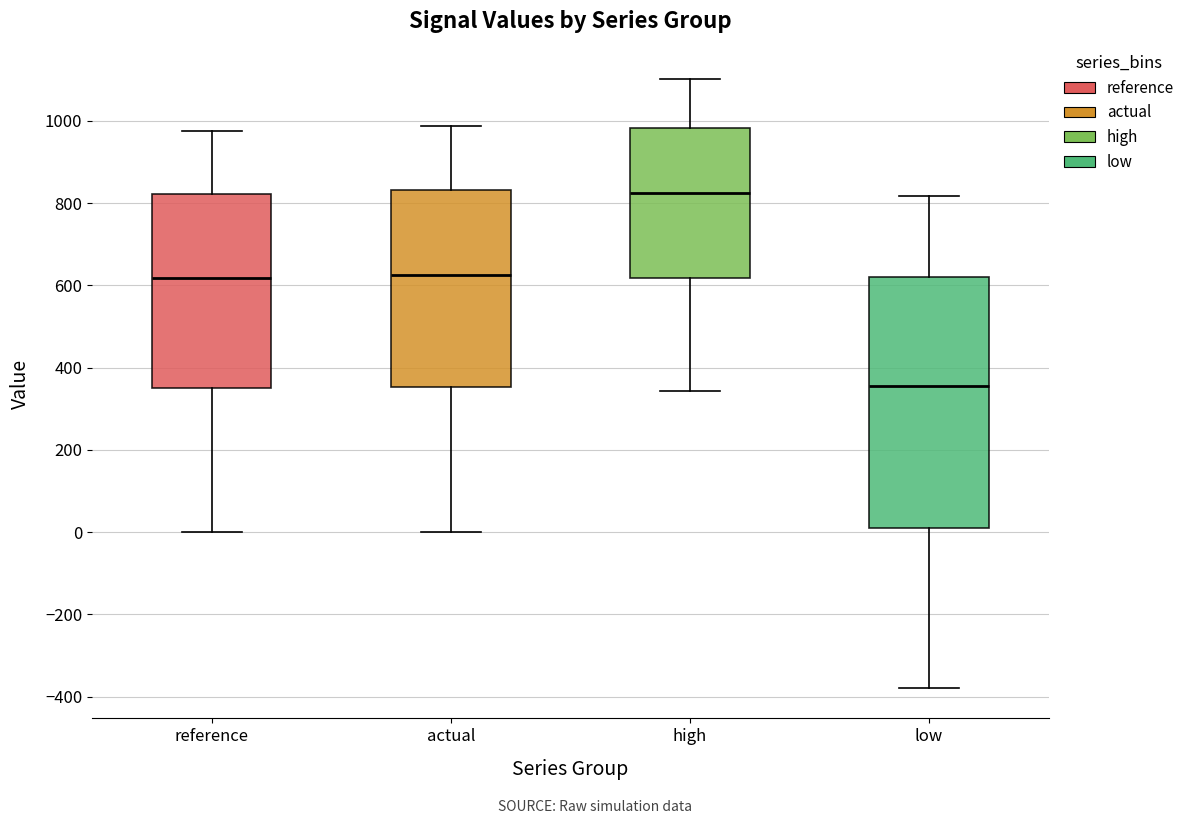

Which box has the highest median line?

high